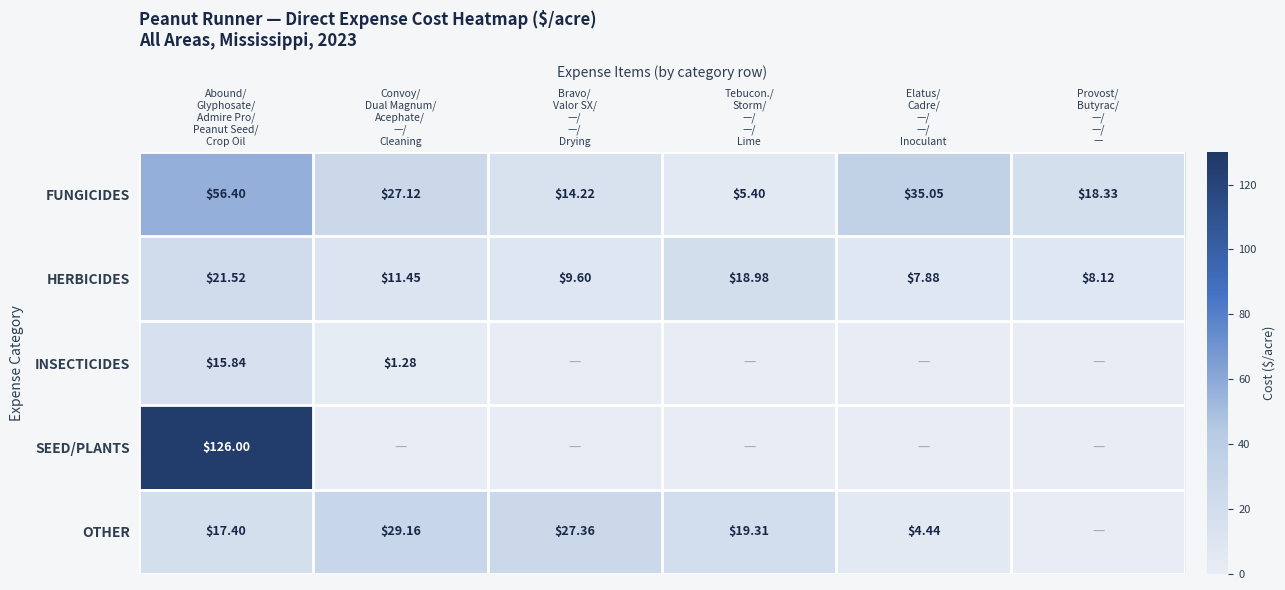

The value of OTHER at Provost/ Butyrac/ —/ —/ — is -10.0. True or false?

False